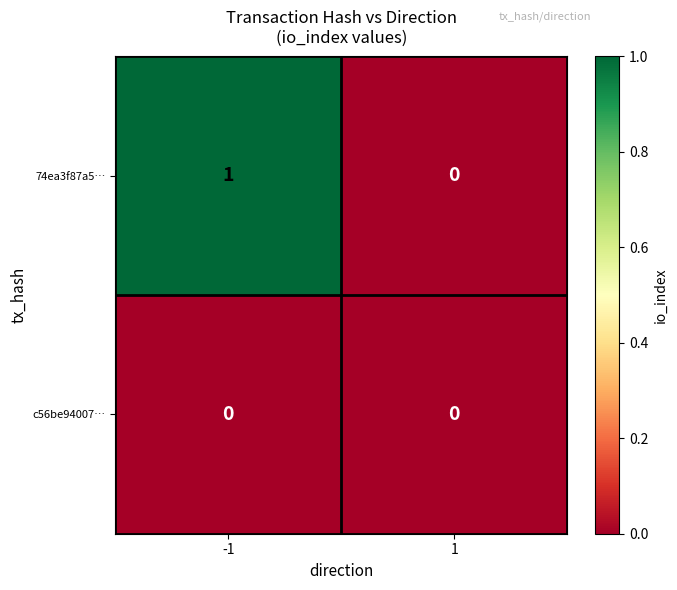

Rank the series at -1 from lowest to highest value.

c56be94007…, 74ea3f87a5…